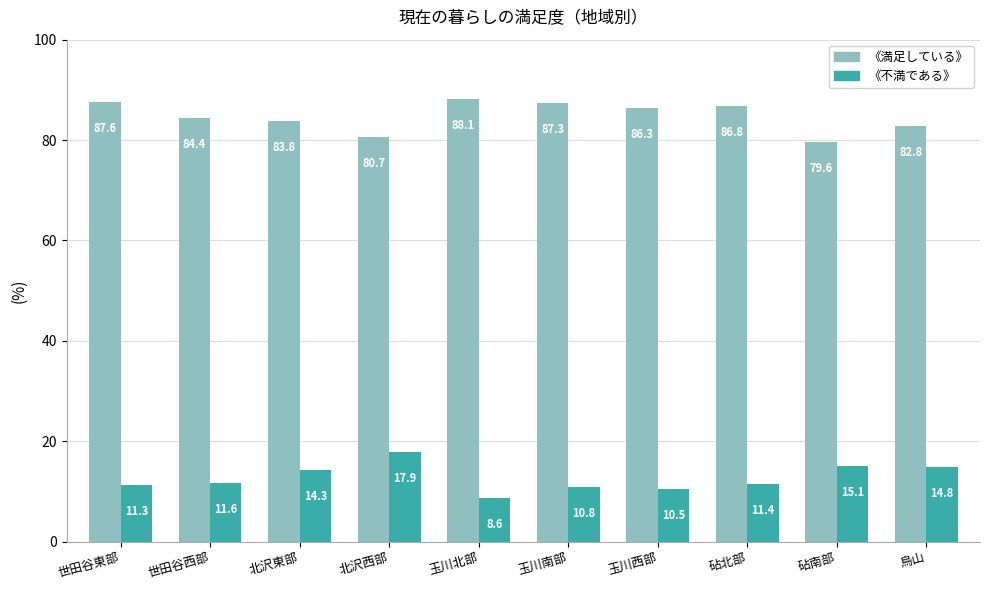

Is it true that 《不満である》 equals 16.8 at 玉川西部?

False